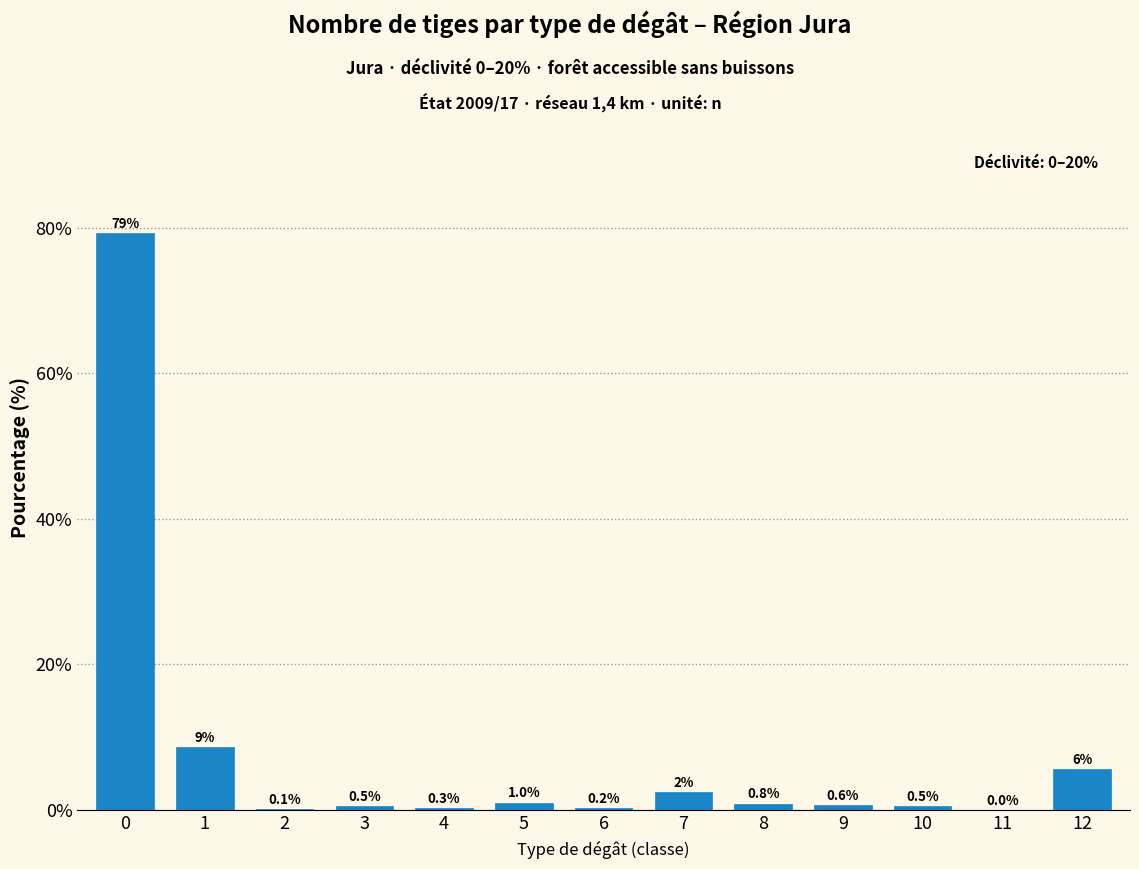

The chart shows a value of 2.0 at 1. True or false?

False